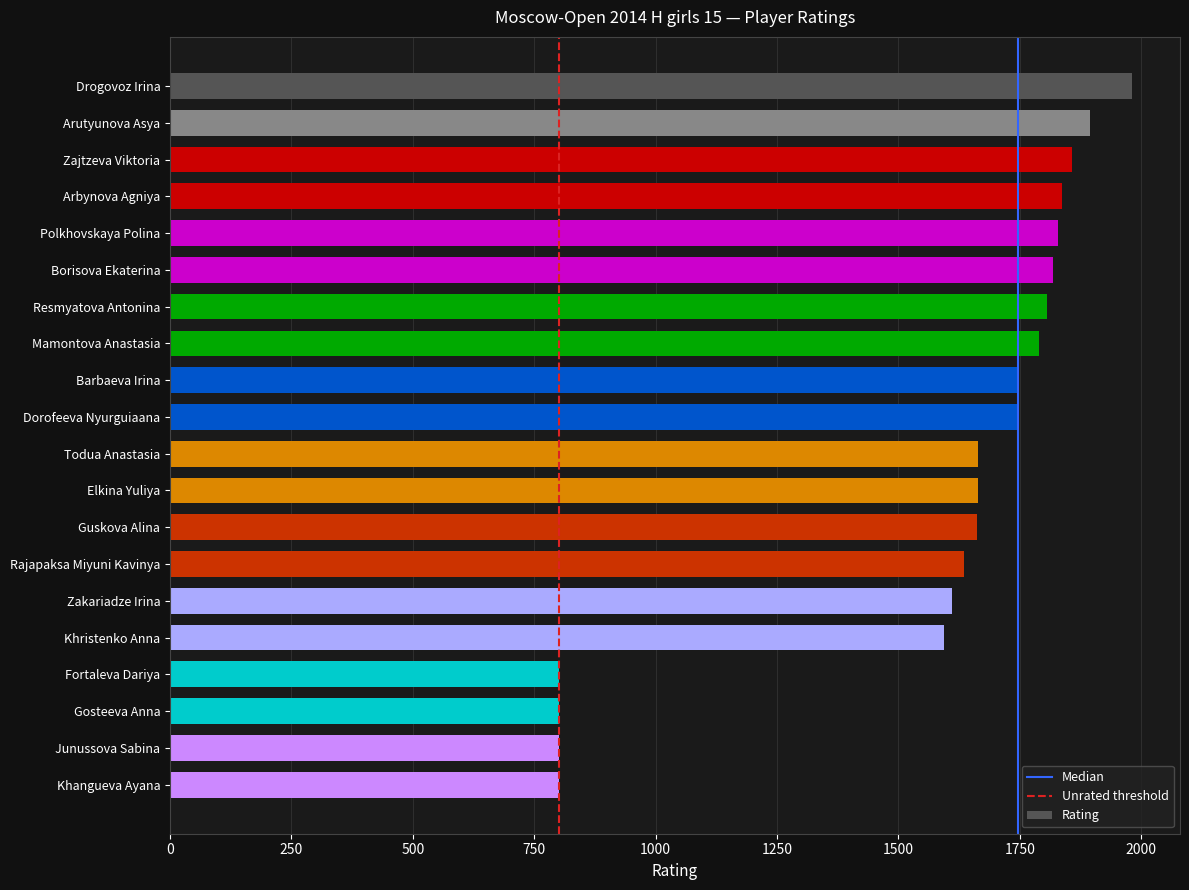

What is the maximum value shown in the chart?

1981